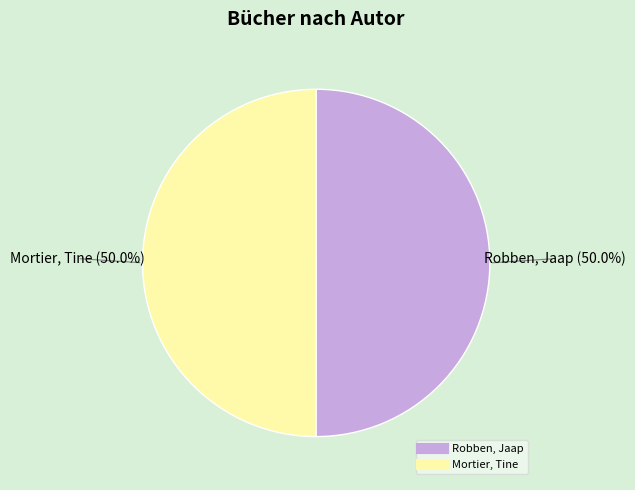

What is the ratio of the value at Robben, Jaap to the value at Mortier, Tine?

1.0